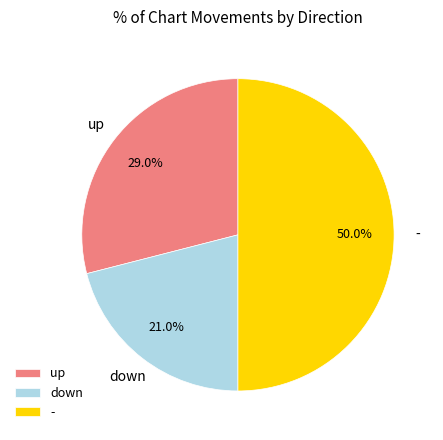

Which has a higher value, - or down?

-